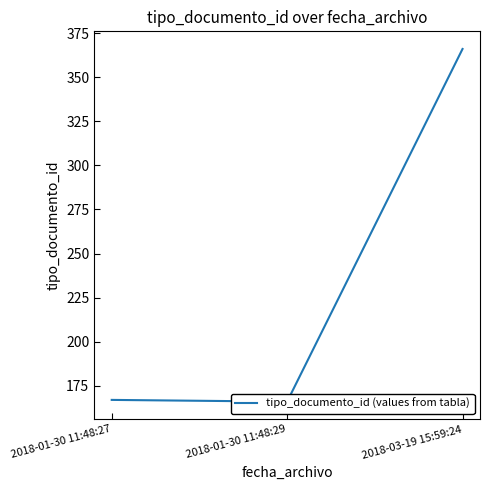

Rank the categories by value from highest to lowest.

2018-03-19 15:59:24, 2018-01-30 11:48:27, 2018-01-30 11:48:29